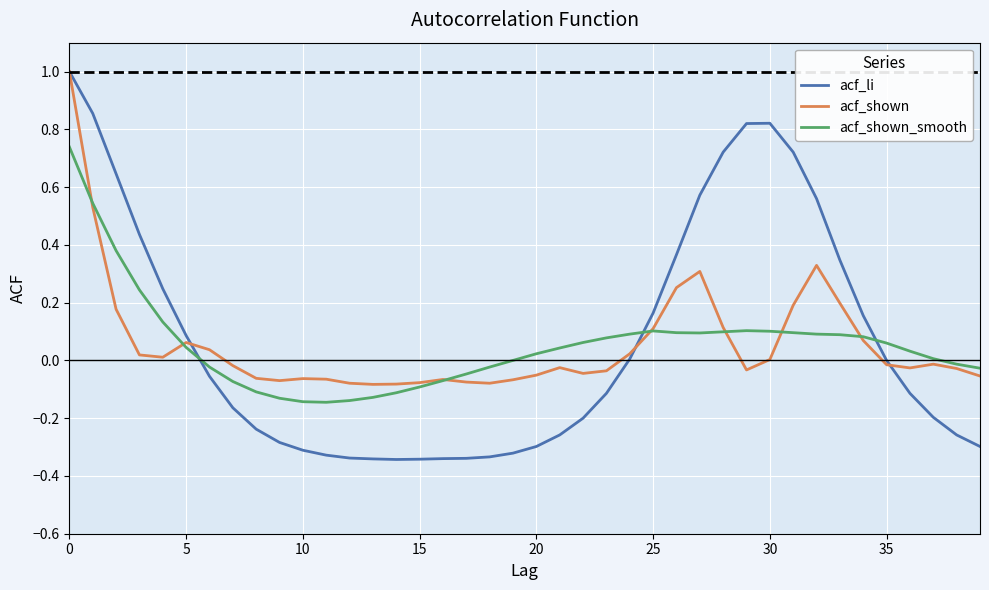

Which series has the widest spread of values?

acf_li